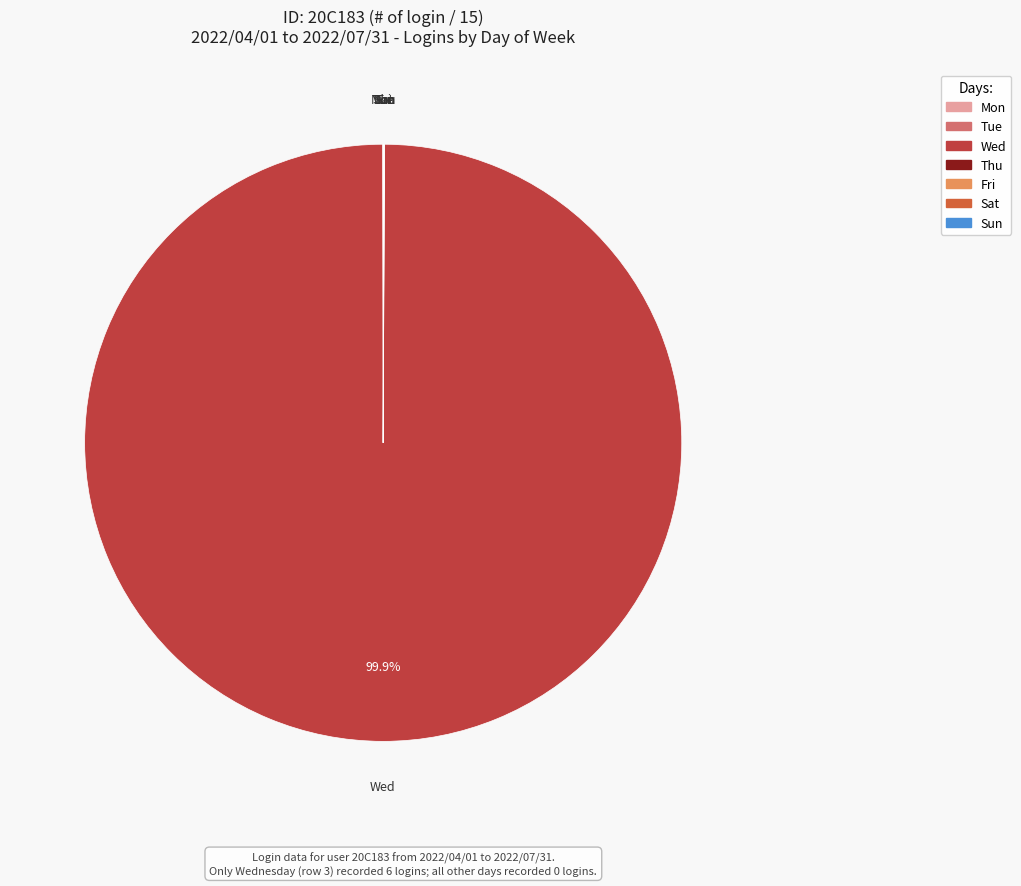

What is the majority slice?

Wed